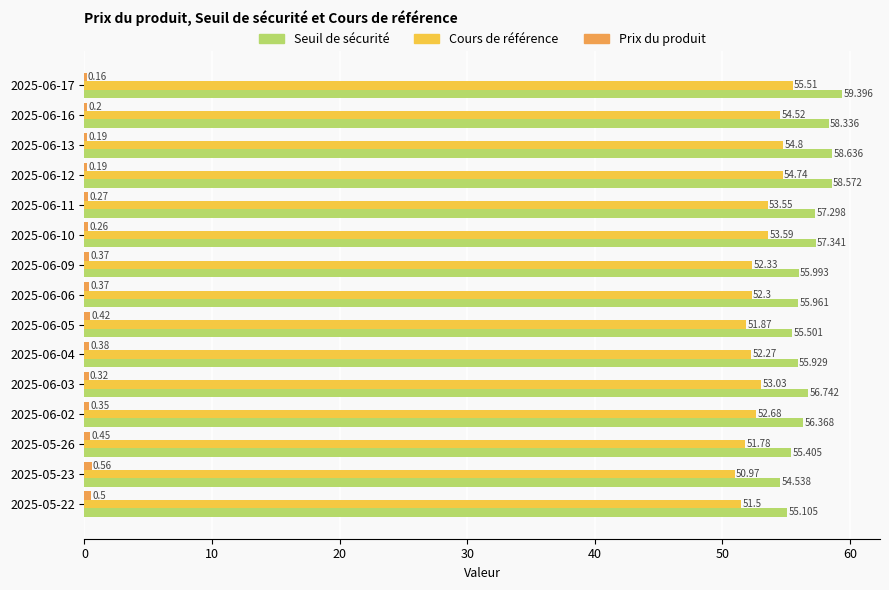

Which series has the largest total across all categories?

Seuil de sécurité